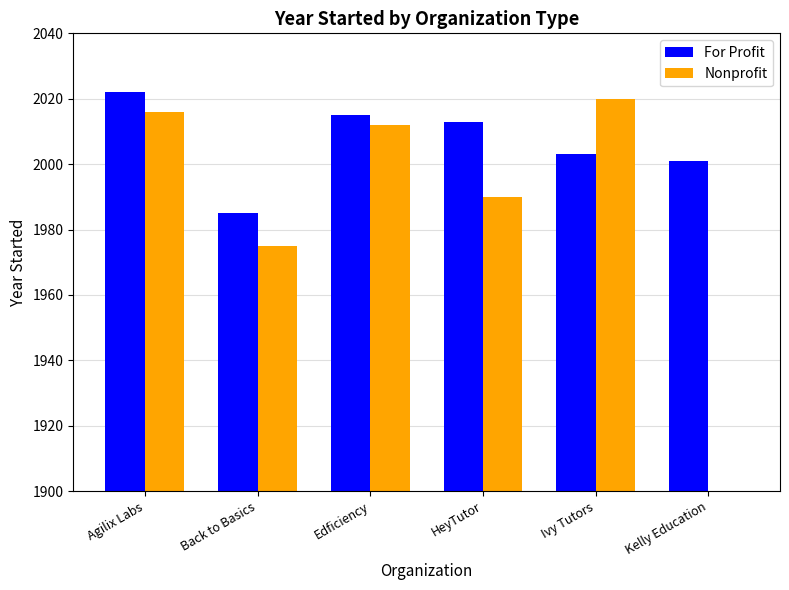

How many data points in For Profit are less than 2013?

3